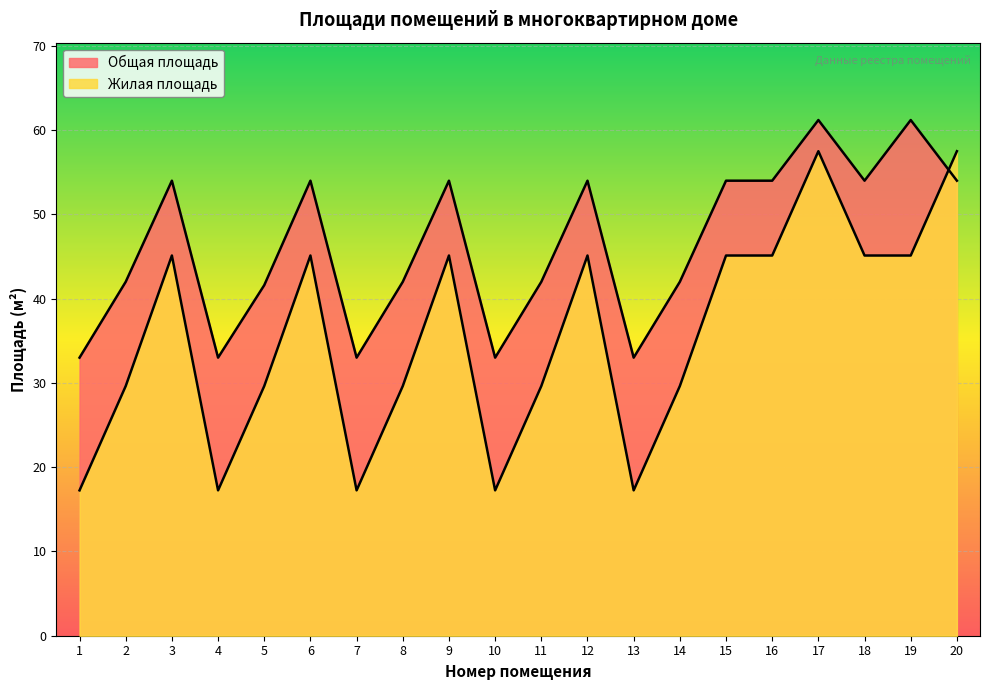

What is the difference between the maximum and minimum values in the Общая площадь series?

28.2